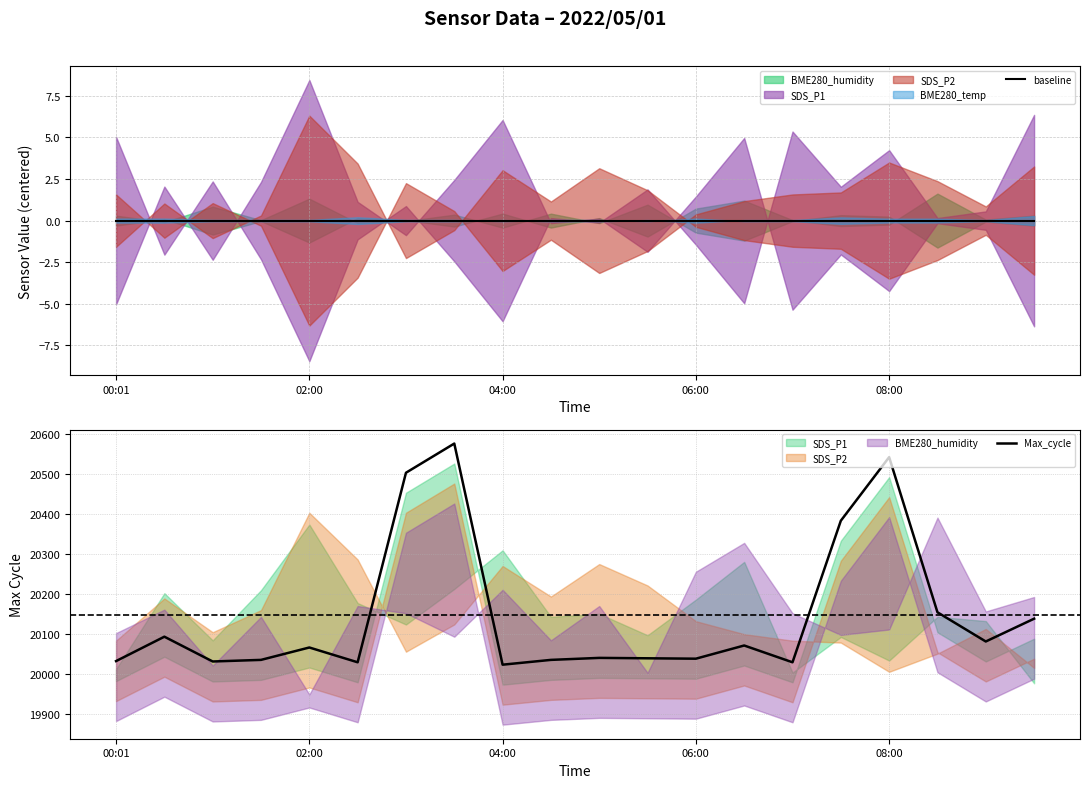

True or false: baseline and Max_cycle cross at least once.

False